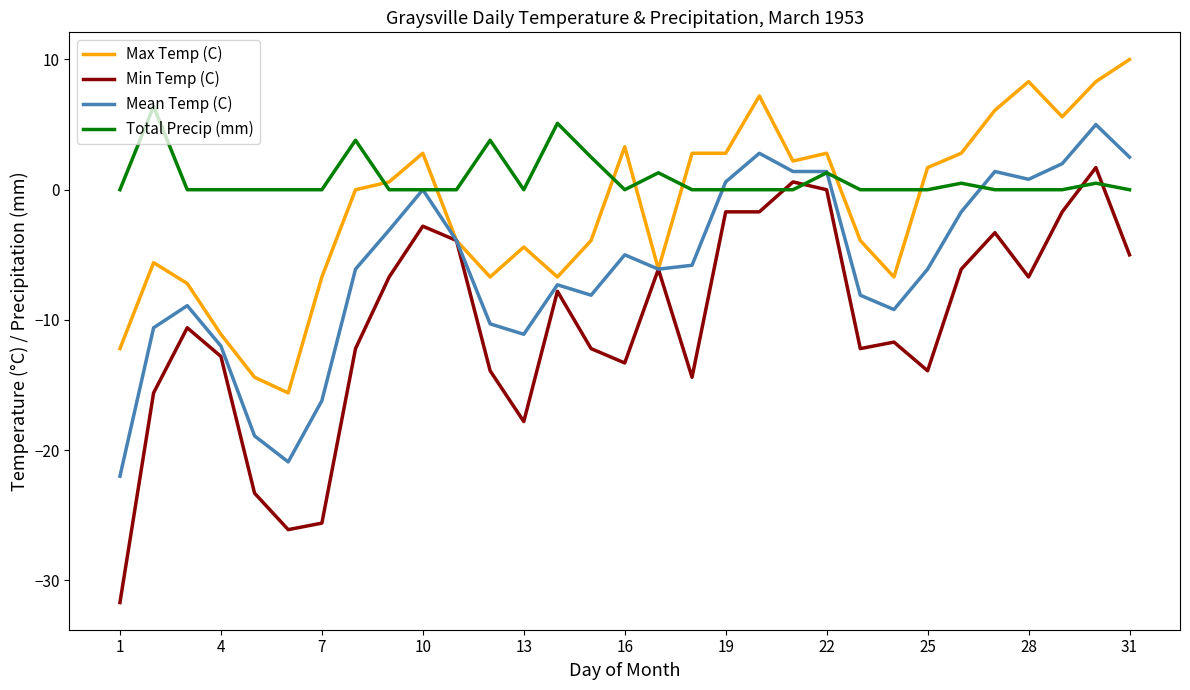

Which series has the largest total across all categories?

Total Precip (mm)